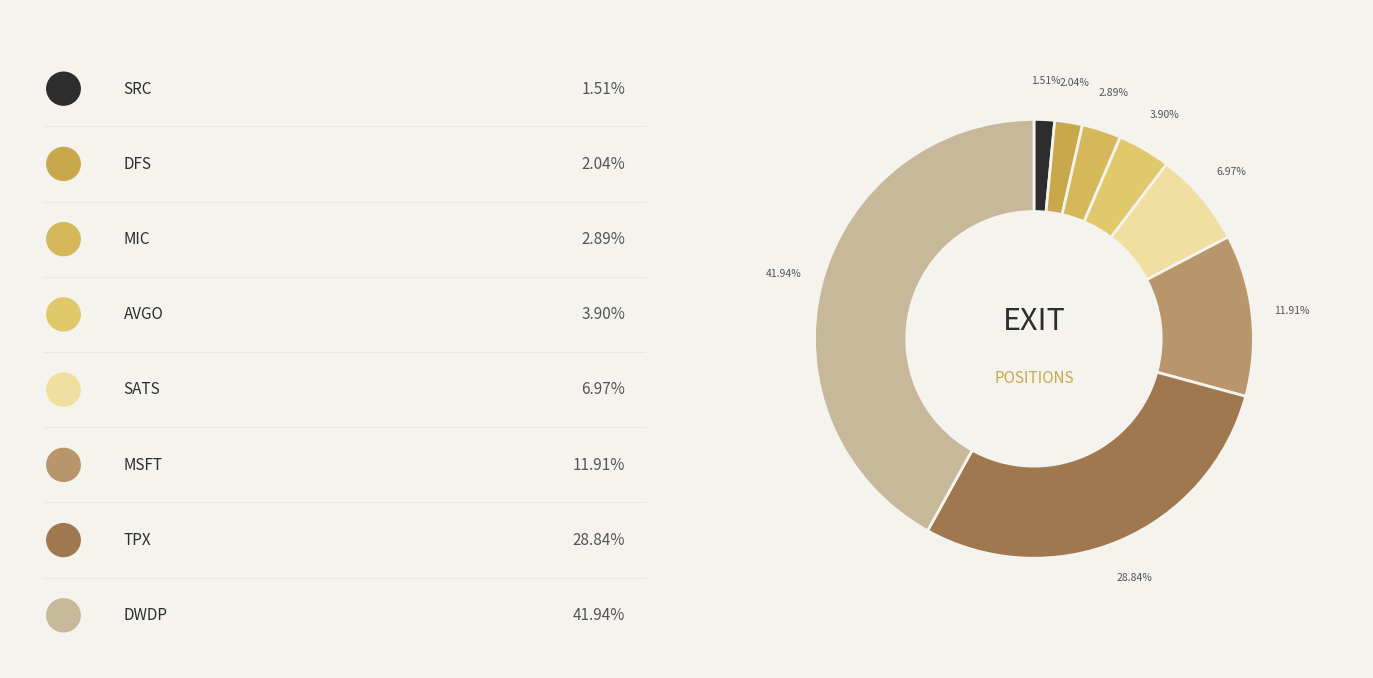

Count the number of slices in the pie.

8